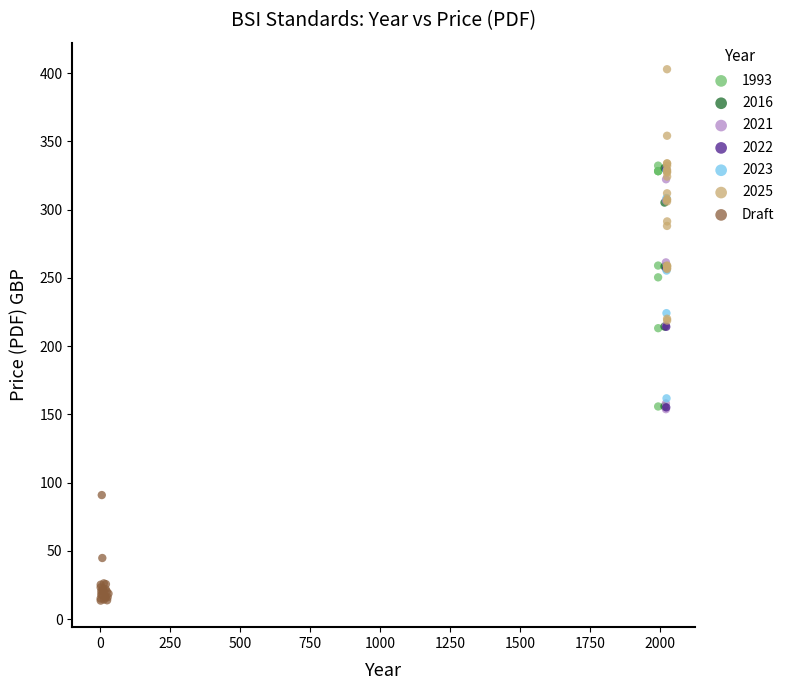

Which series contains the lowest Y value?

Draft